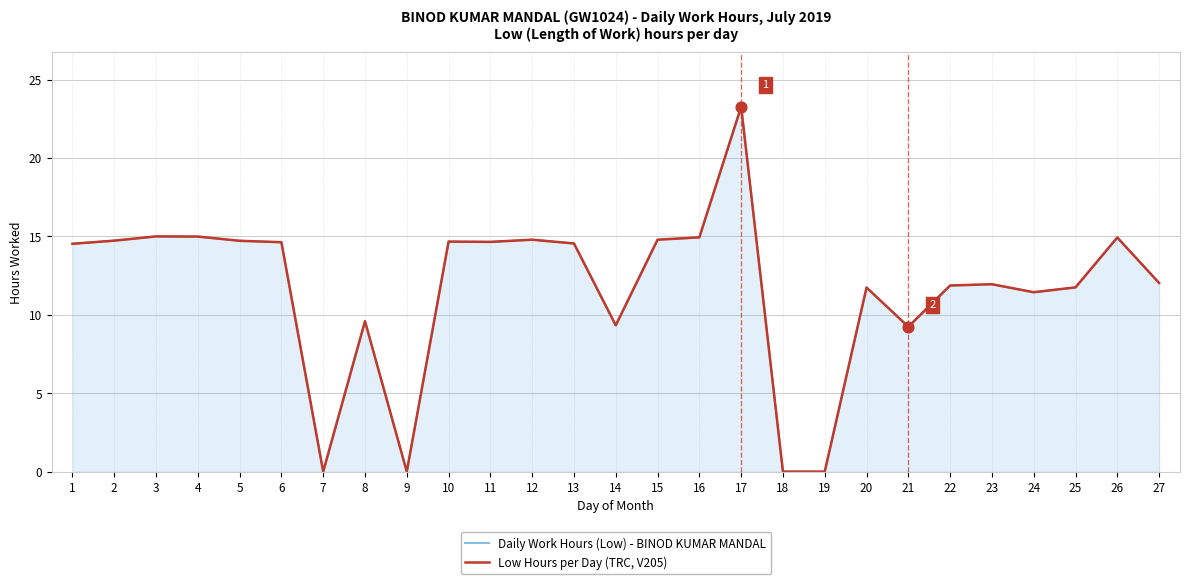

At which category is the sum across all series the highest?

17